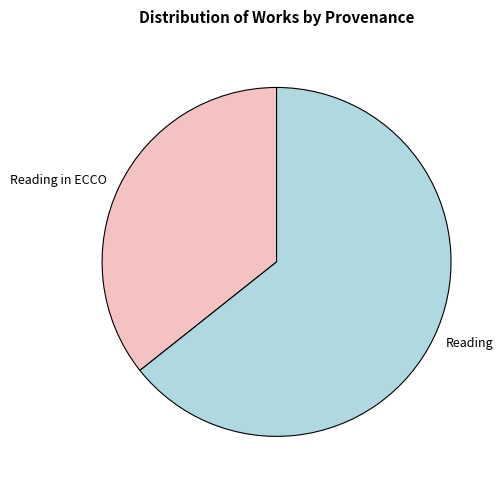

Does Reading in ECCO represent more than half of the total?

No